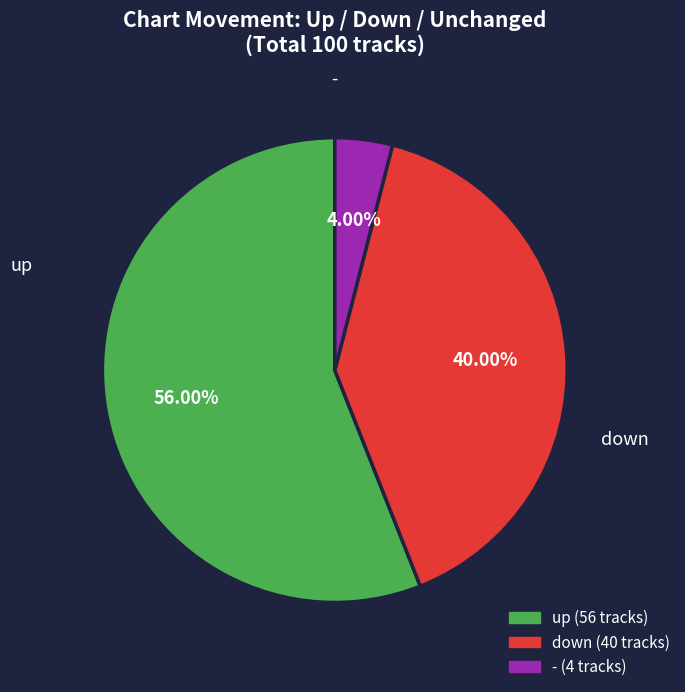

What is the largest slice in the pie chart?

up